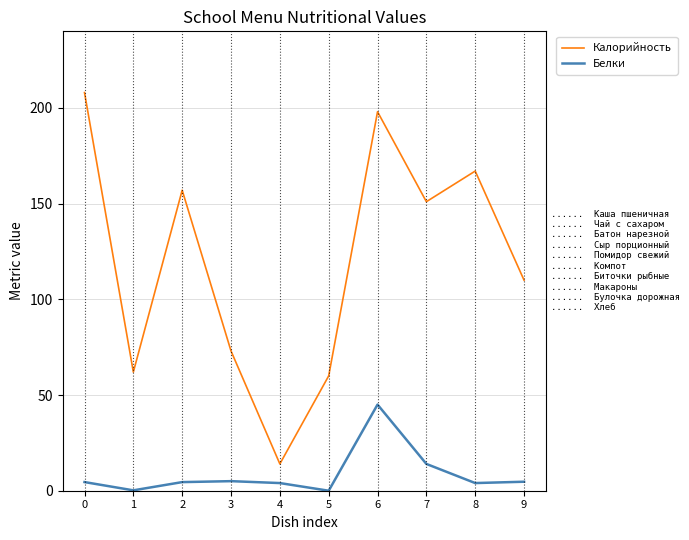

What is the difference between the maximum and minimum values in the Белки series?

45.0